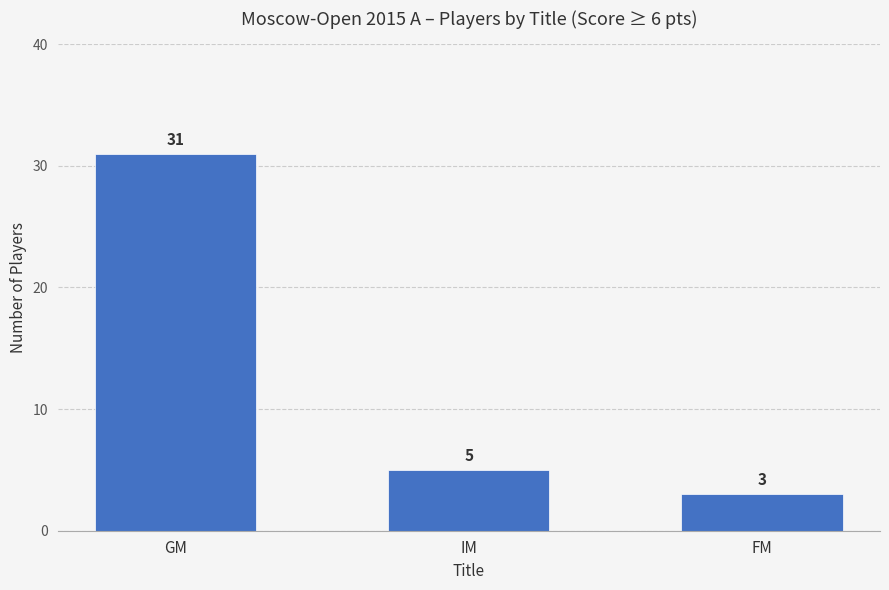

List the labels in order of value, smallest first.

FM, IM, GM